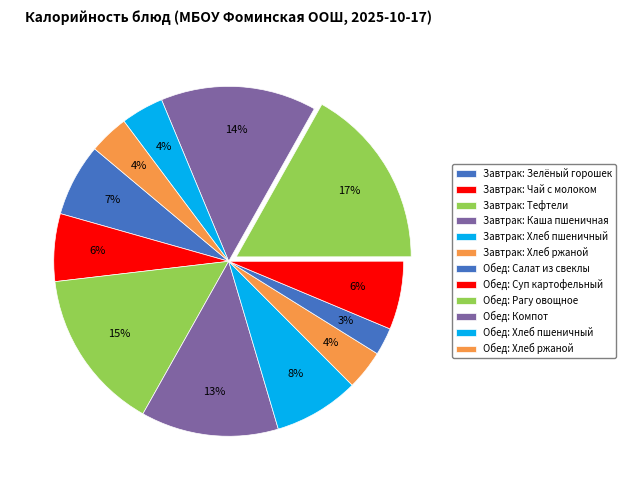

Count the number of slices in the pie.

12